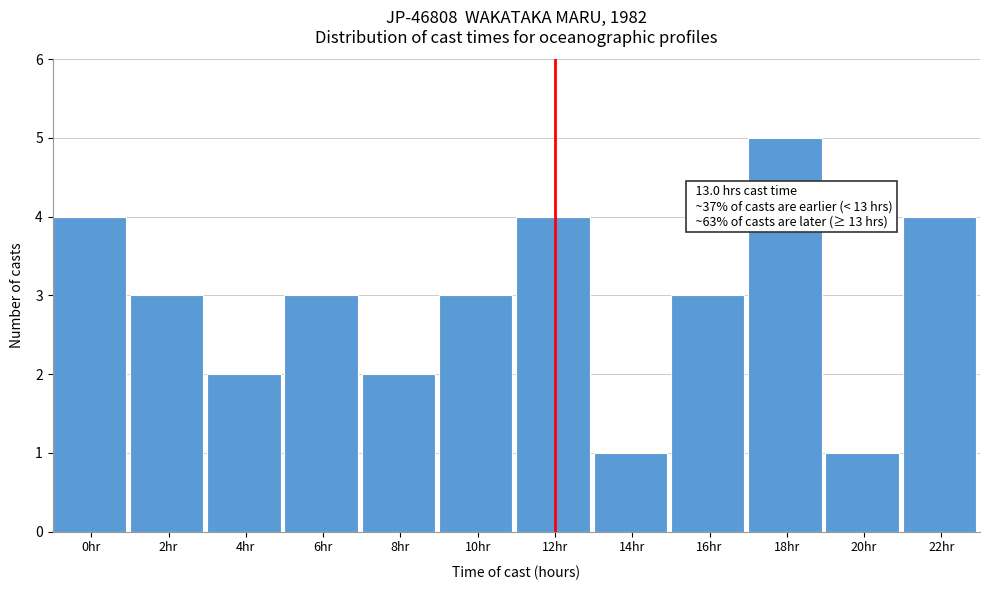

Reading left to right, transcribe all the data shown in this chart.

0hr=4	2hr=3	4hr=2	6hr=3	8hr=2	10hr=3	12hr=4	14hr=1	16hr=3	18hr=5	20hr=1	22hr=4